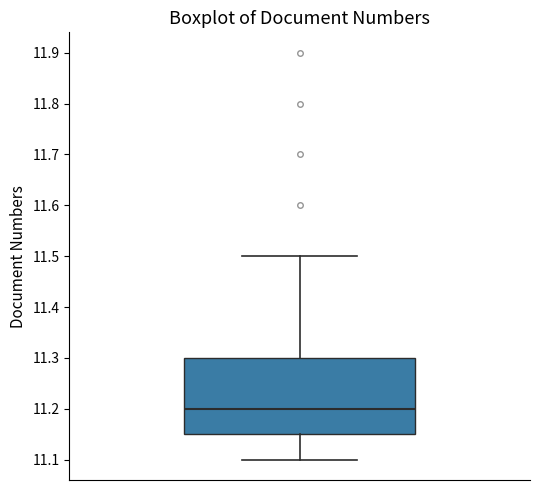

Where is the upper edge of the box on the y-axis? The values are not printed on the chart, so give them approximately, as read against the axis.

11.30